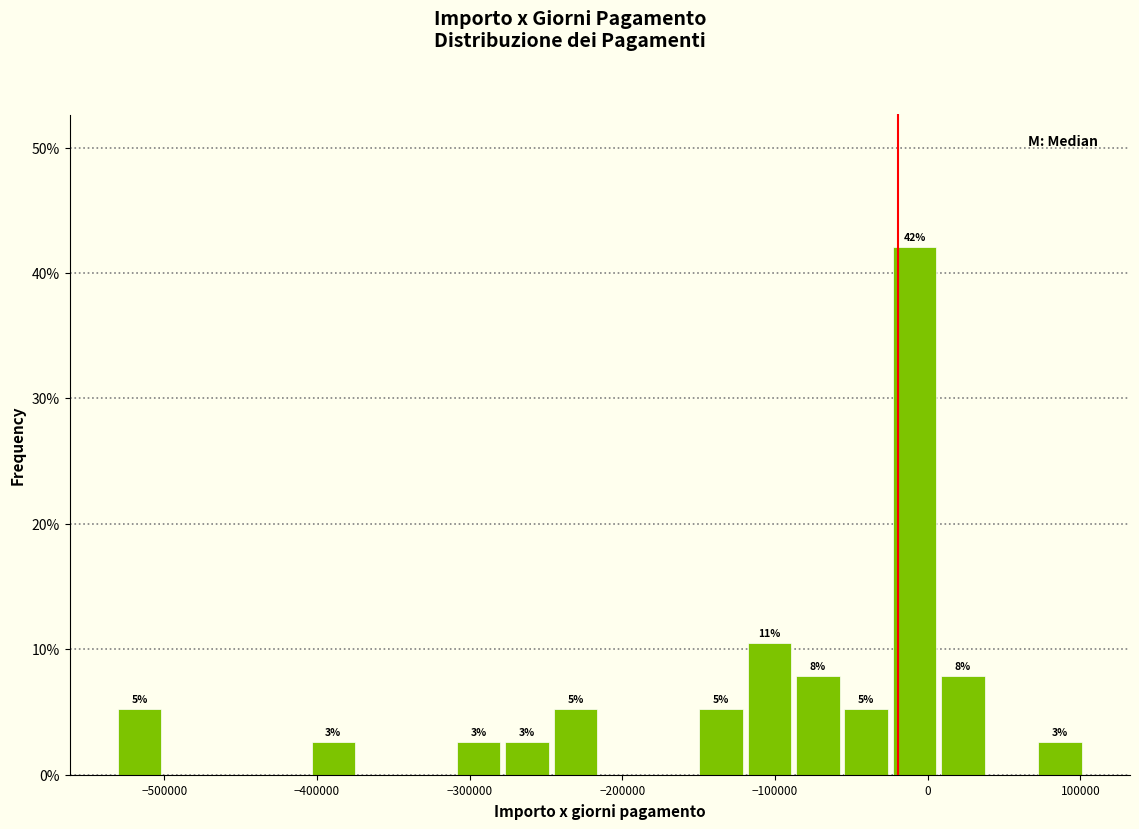

Around what value on the x-axis is the tallest bar? Give the approximate position of its centre, as read against the axis.

-10000